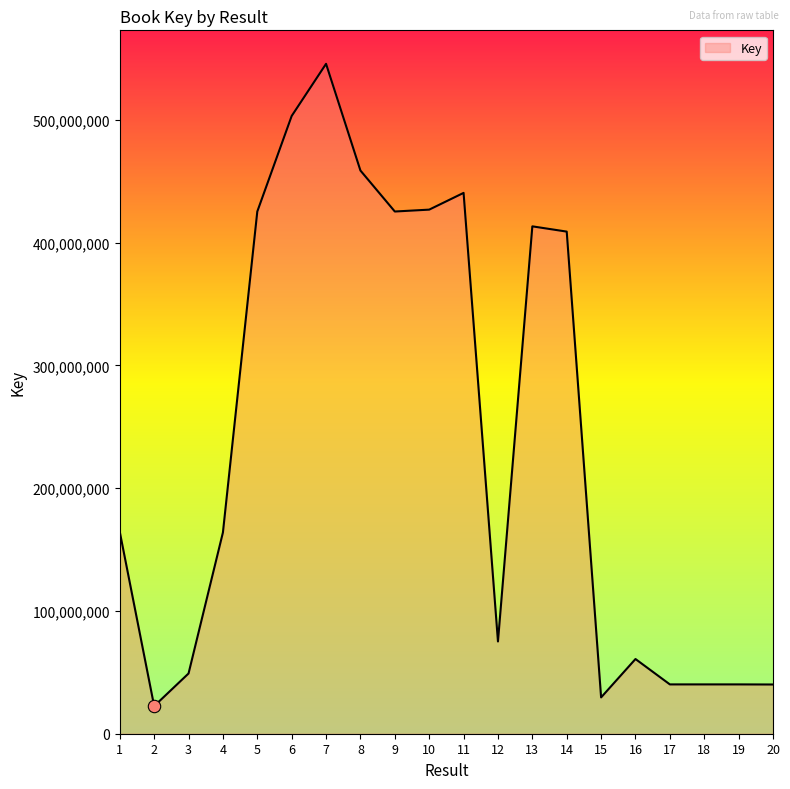

What is the change in value from 3 to 20?

-8972739